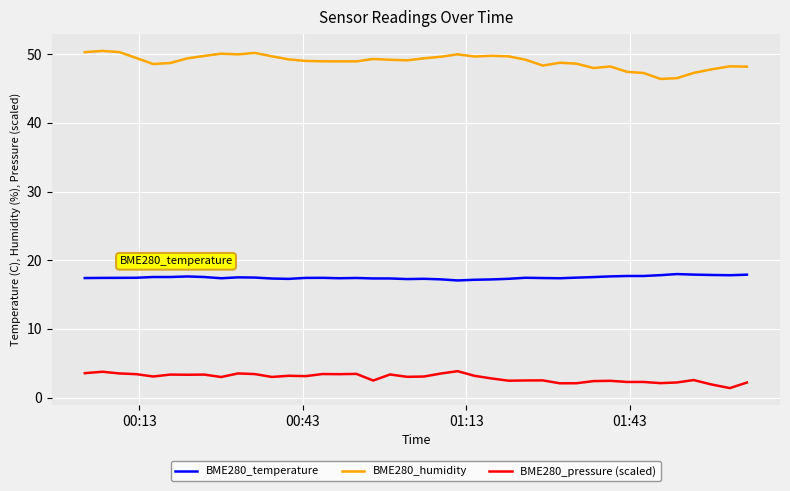

What are all the series names shown in the legend?

BME280_temperature, BME280_humidity, BME280_pressure (scaled)